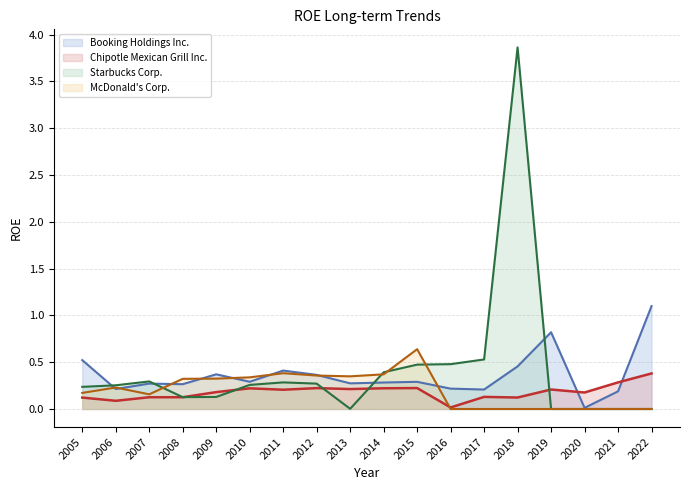

What is the average value of the Starbucks Corp. series?

0.4